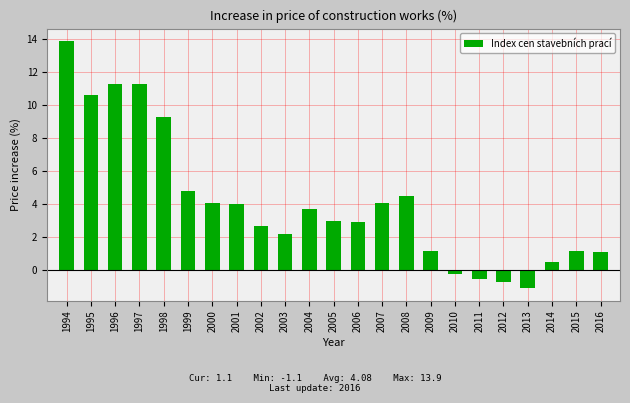

The value at 2001 is 7.2. True or false?

False